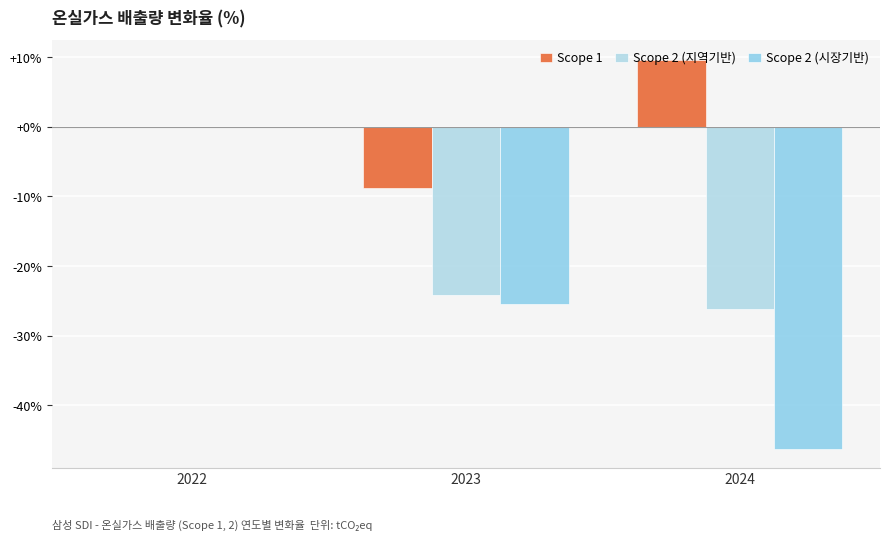

What is the value of the Scope 2 (시장기반) bar at the 3rd from the left?

-46.2